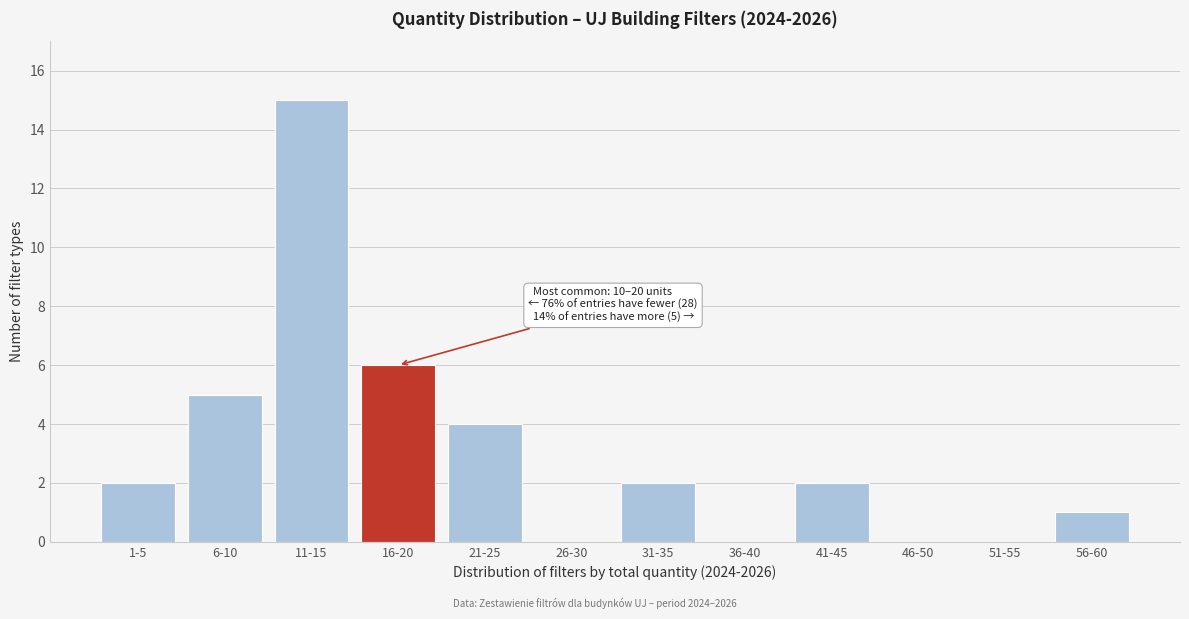

Reading left to right, transcribe all the data shown in this chart.

1-5=2	6-10=5	11-15=15	16-20=6	21-25=4	26-30=0	31-35=2	36-40=0	41-45=2	46-50=0	51-55=0	56-60=1